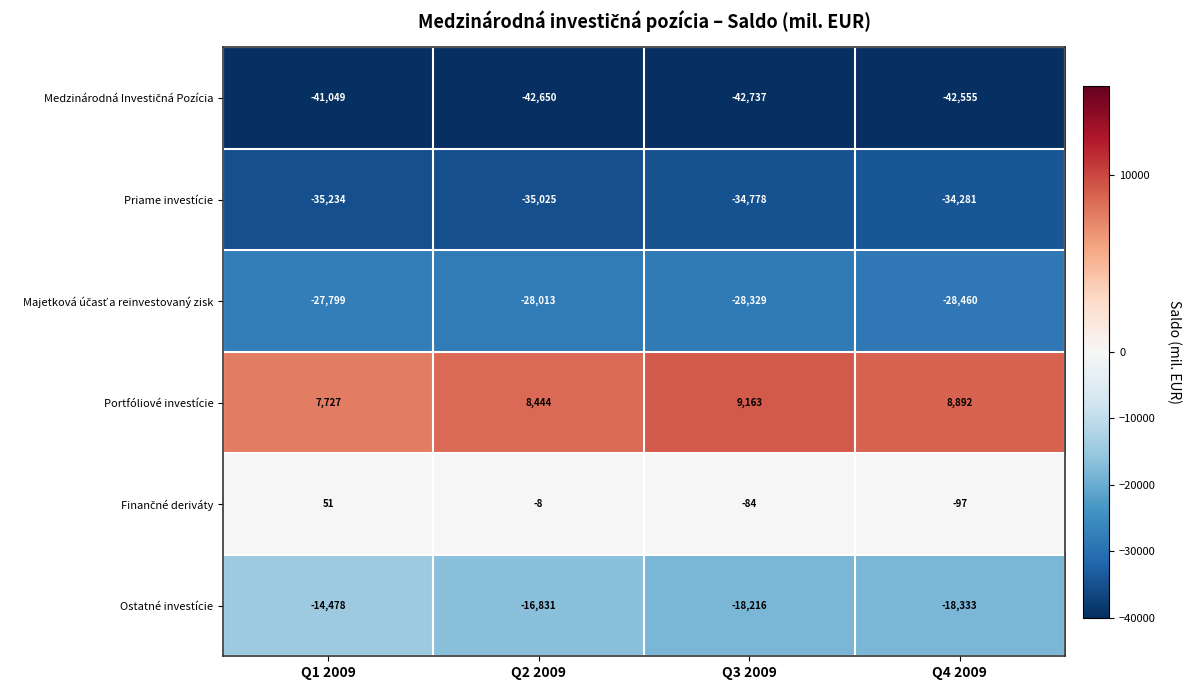

Which category has the highest value across all series?

Q3 2009